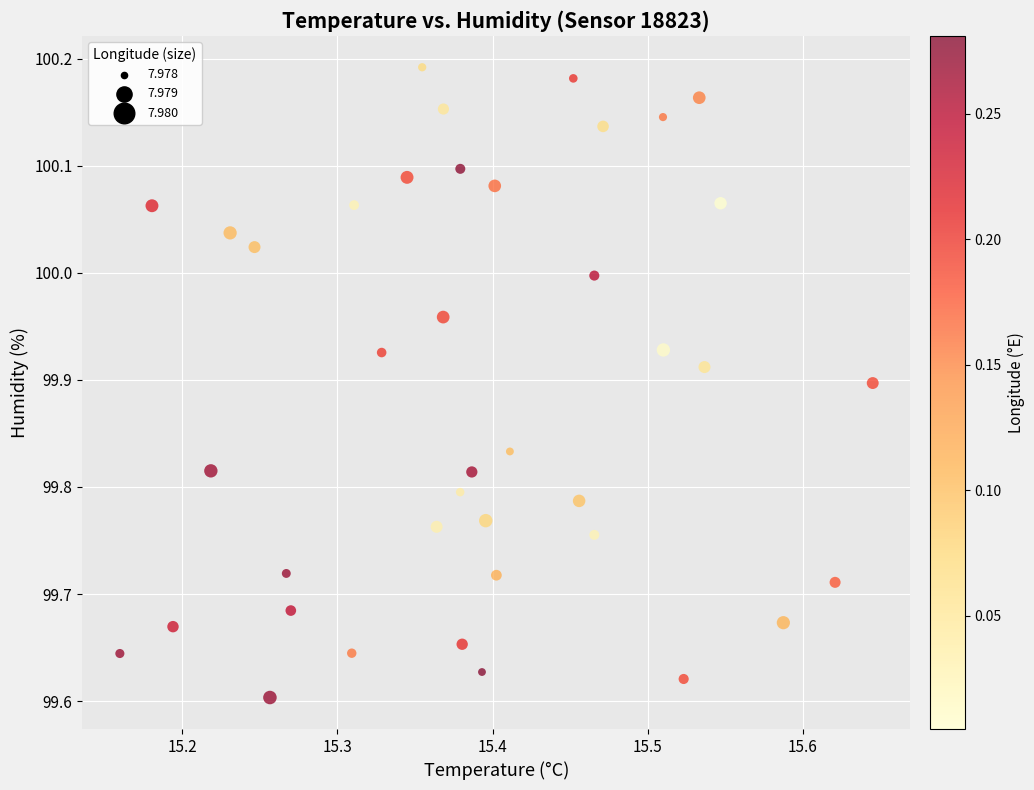

What is the range of X values (max minus min)?

0.5